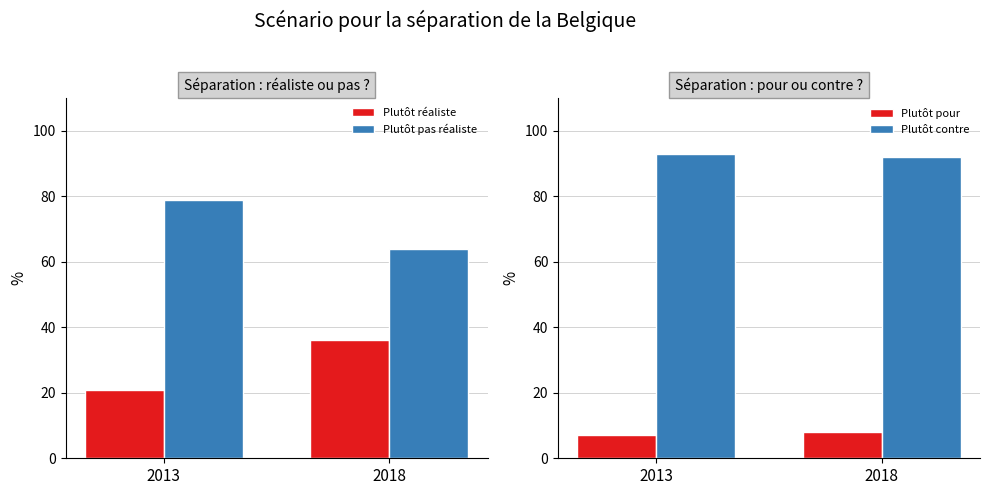

What is the greatest value displayed?

93